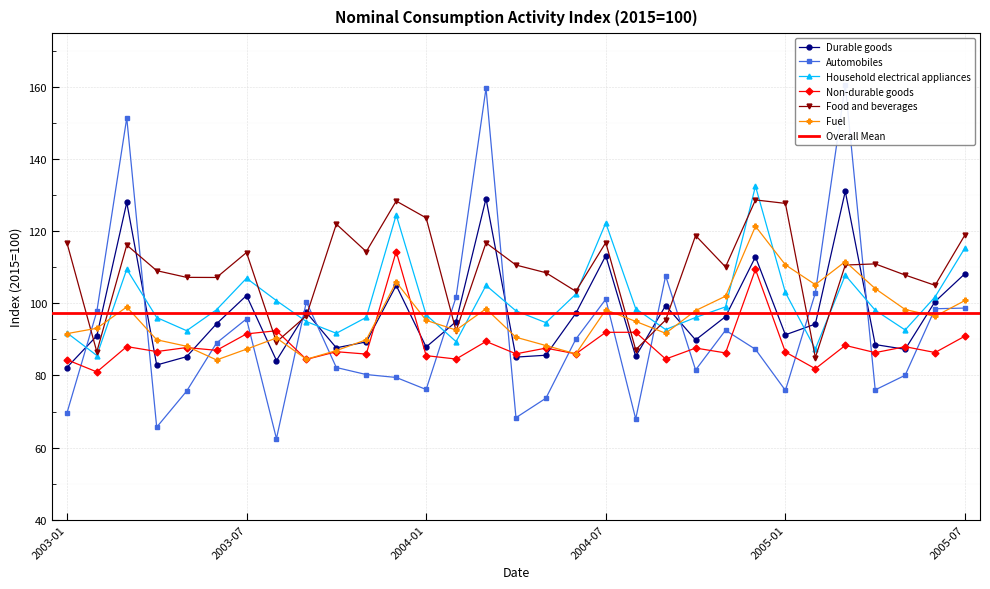

What is the smallest value displayed?

62.5